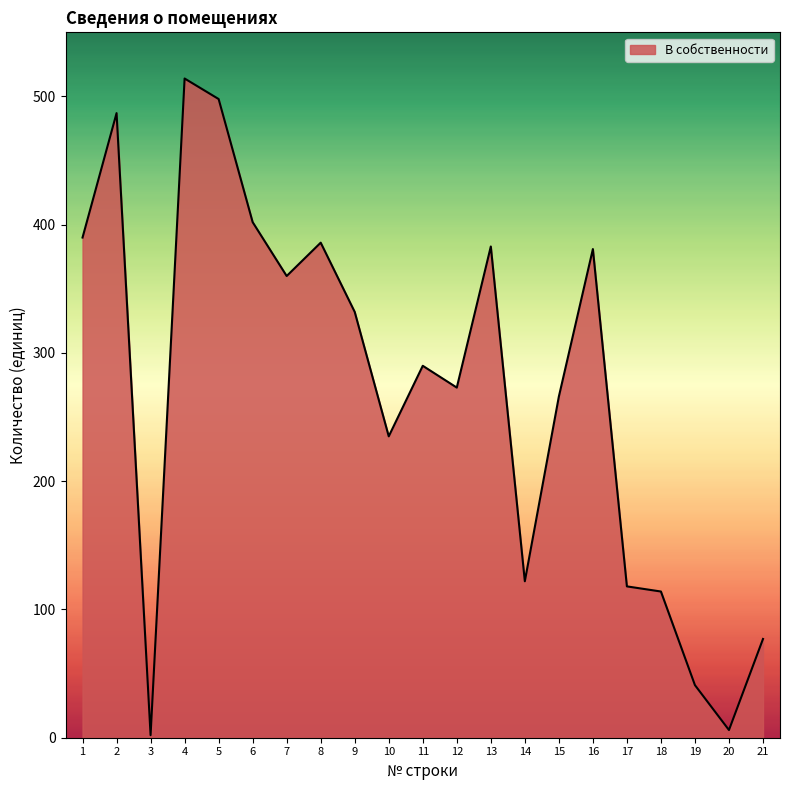

What is the greatest value displayed?

514